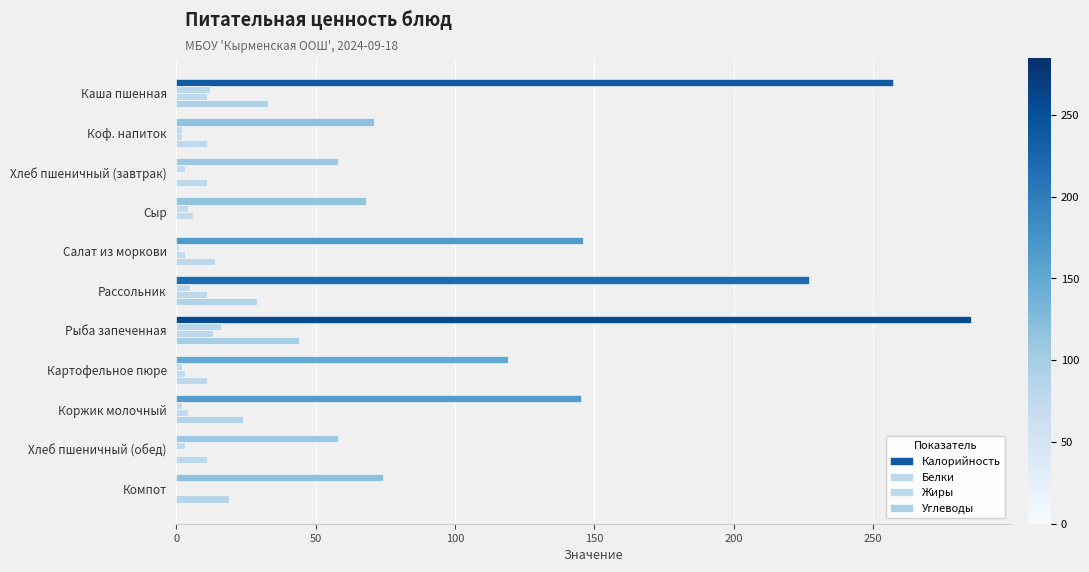

Rank the series by their maximum value, from lowest to highest.

Жиры, Белки, Углеводы, Калорийность